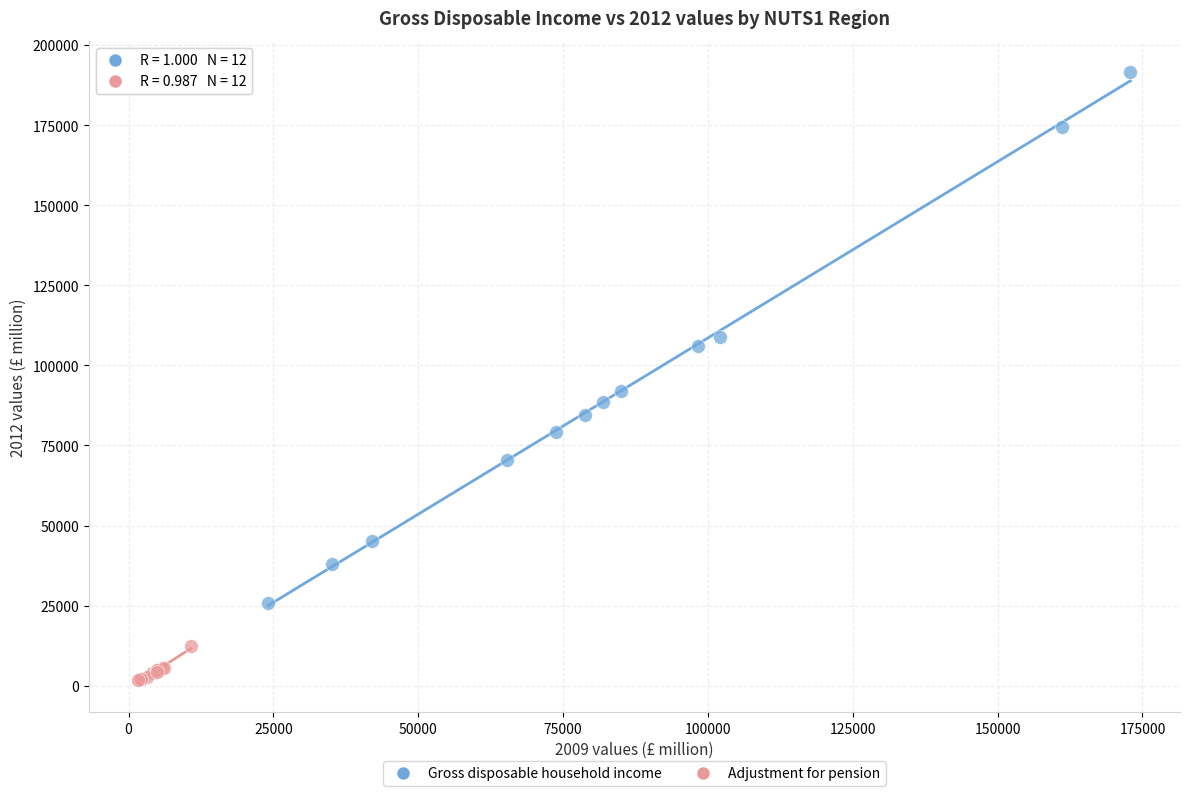

Which series has the largest Y range (max minus min)?

Gross disposable household income